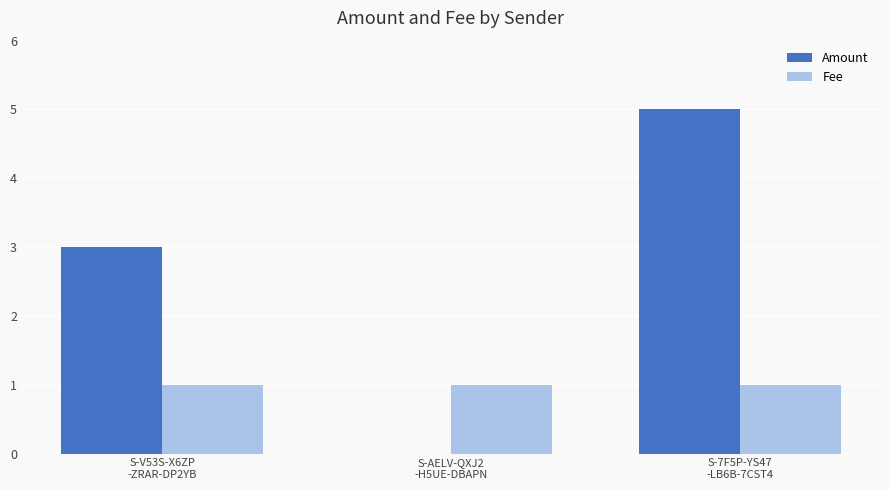

Is the value of Amount at S-AELV-QXJ2
-H5UE-DBAPN greater than the value of Fee at S-7F5P-YS47
-LB6B-7CST4?

No